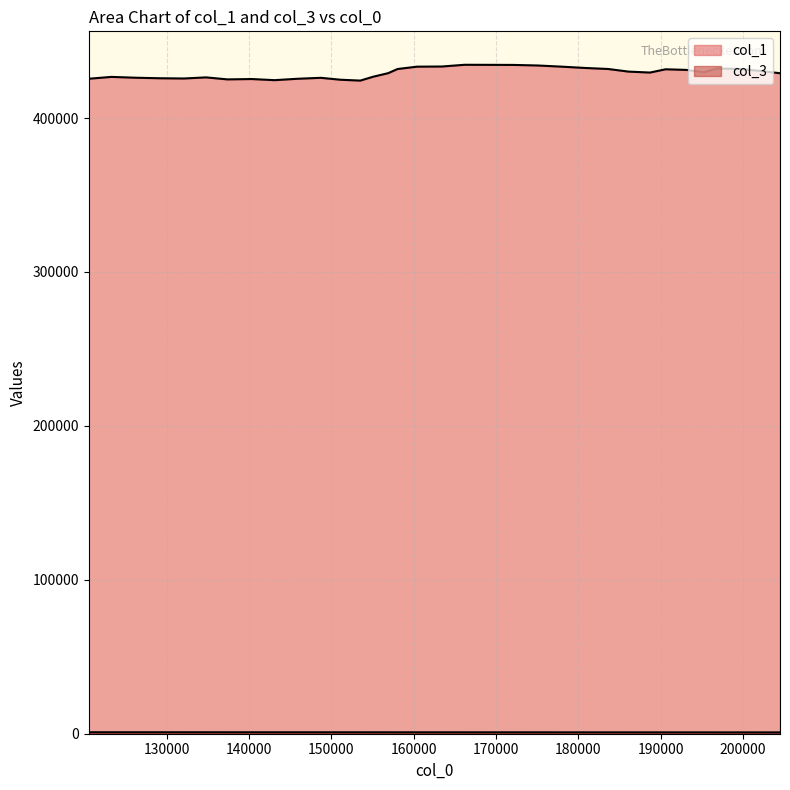

Does the chart have visible grid lines?

Yes